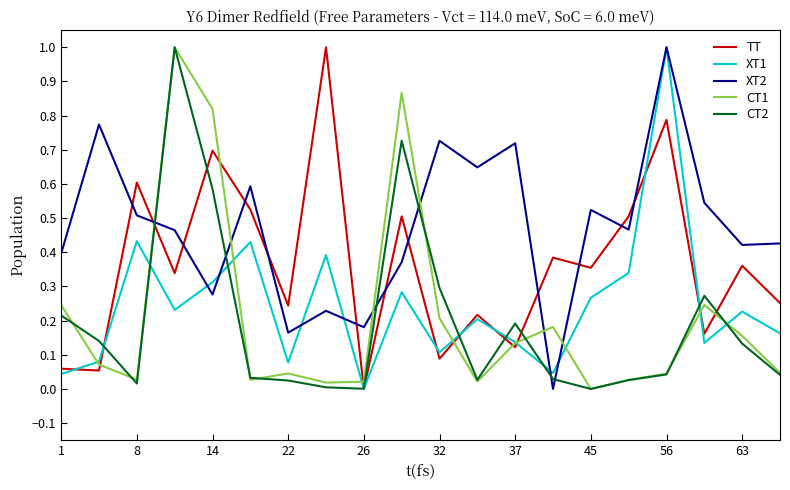

How many interior local valleys does the CT1 series have?

5